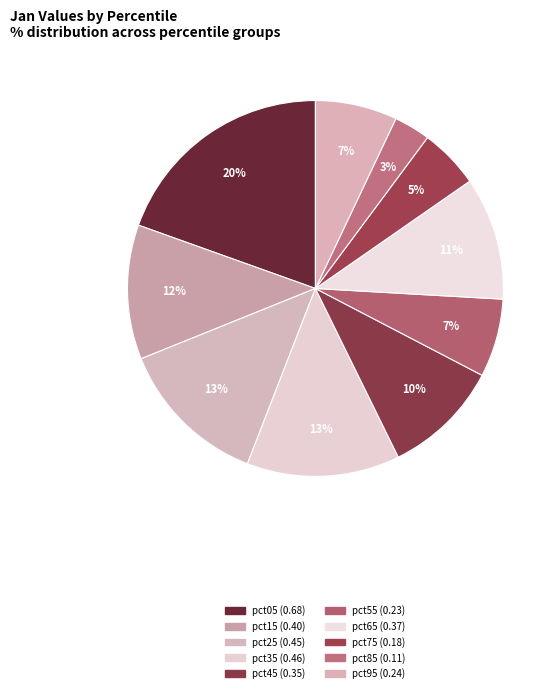

Combined, what portion of the pie is pct45 and pct75?

15.2%